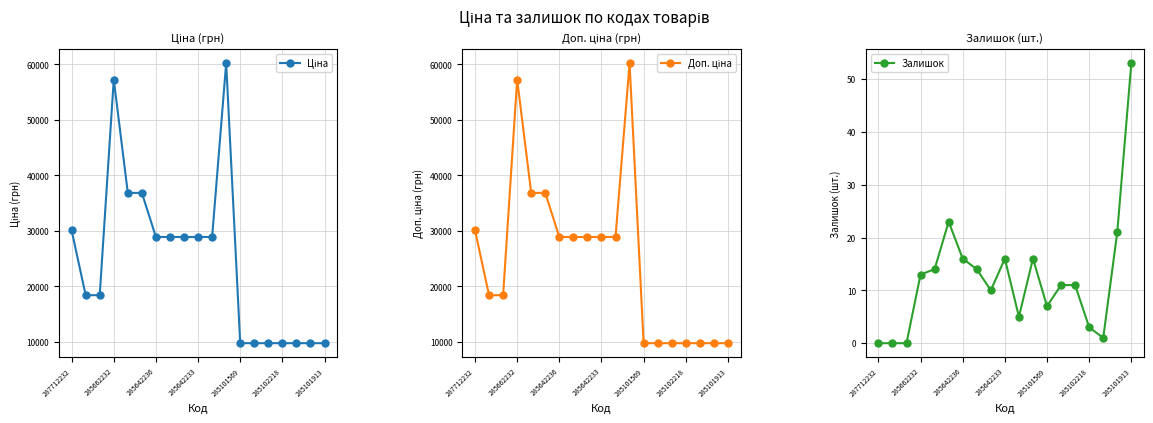

The value of Доп. ціна at 7 is 38068.8. True or false?

False